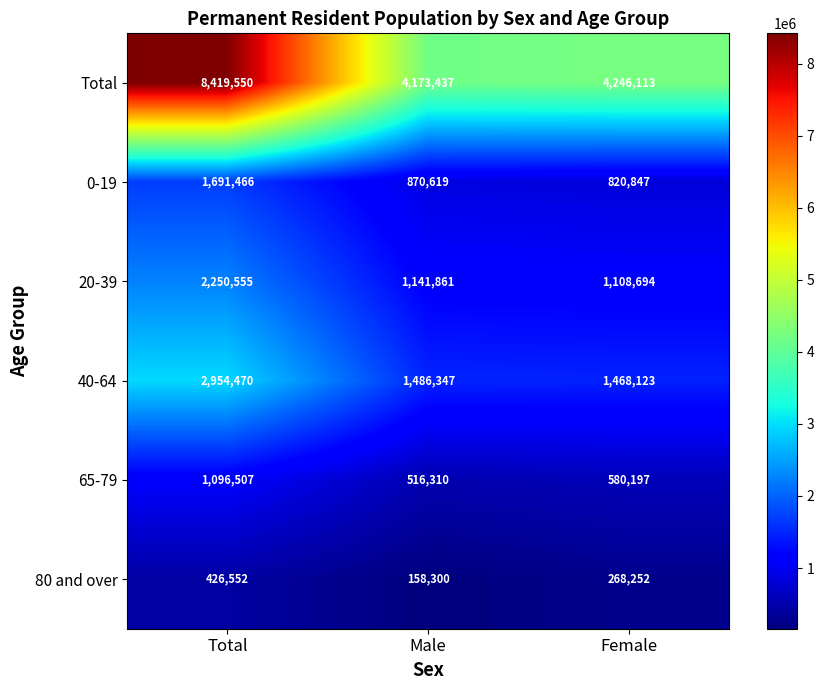

Which category has the lowest value in the 0-19 series?

Female